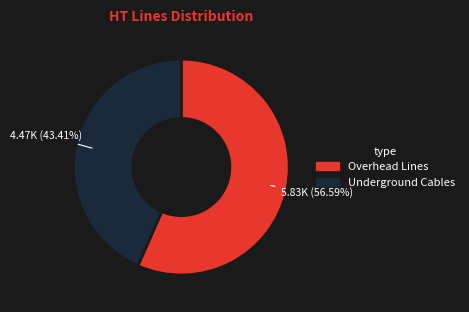

Is there a majority slice in this chart?

Yes